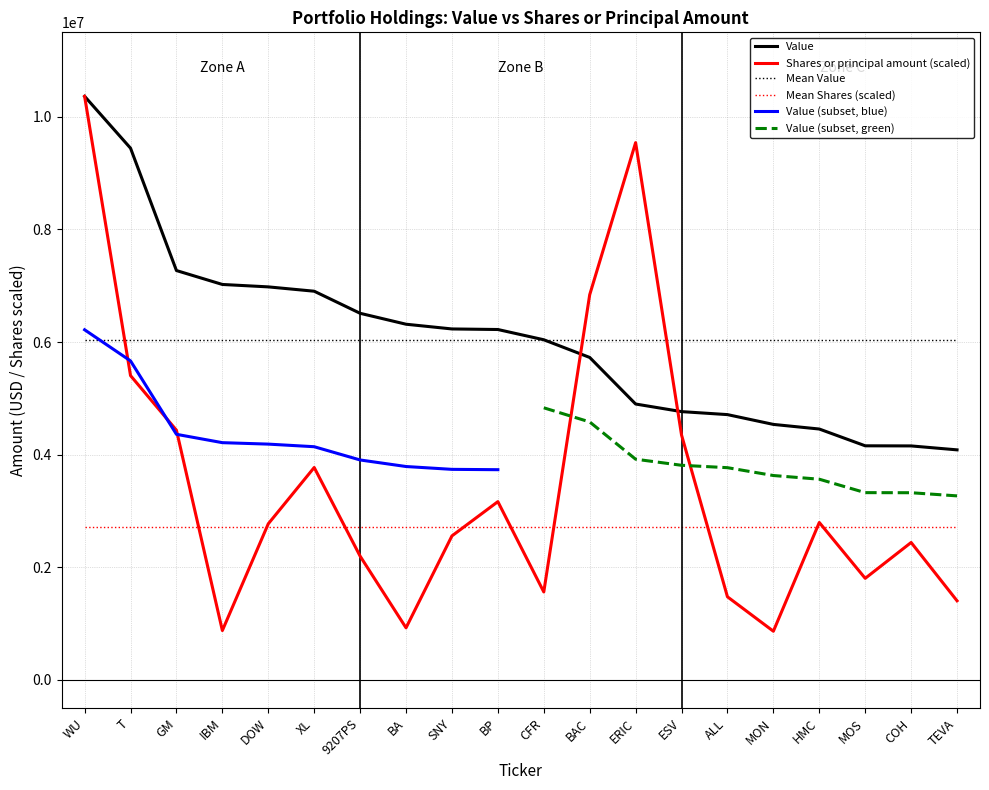

What is the highest value of the Shares or principal amount series?

10364000.0